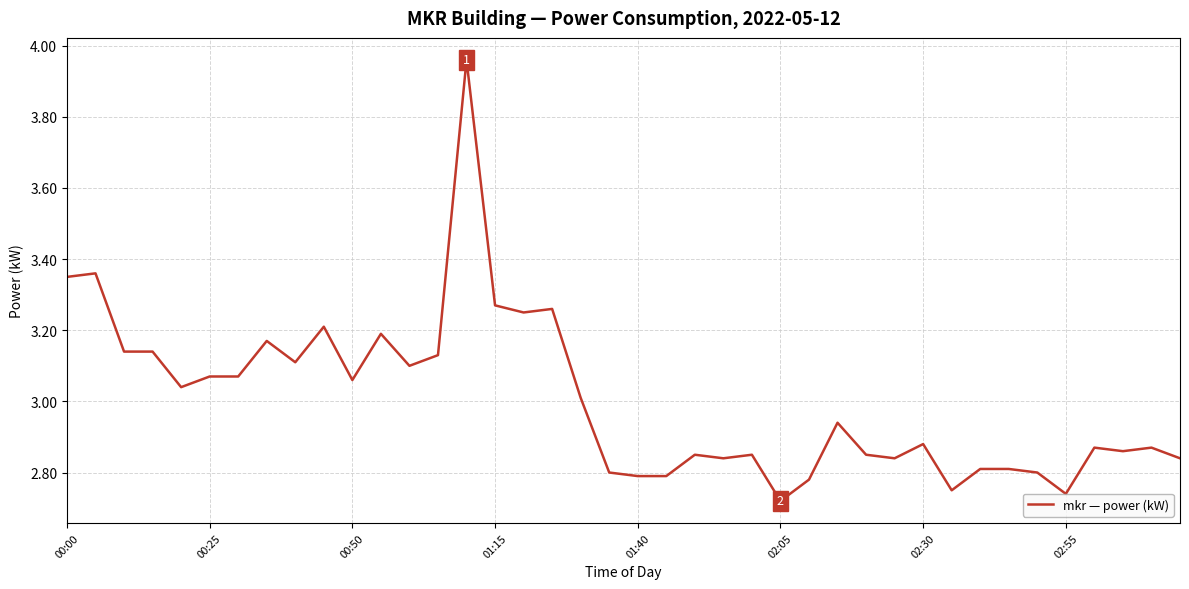

What is the difference between the maximum and minimum values?

1.2